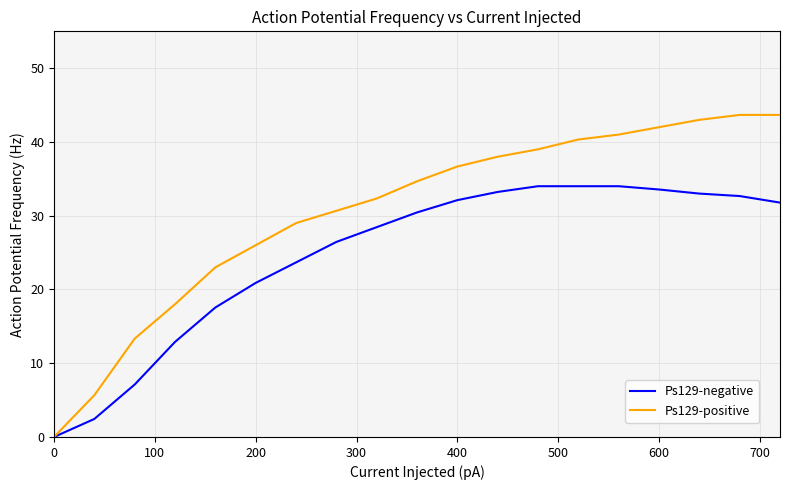

What is the greatest value displayed?

43.7